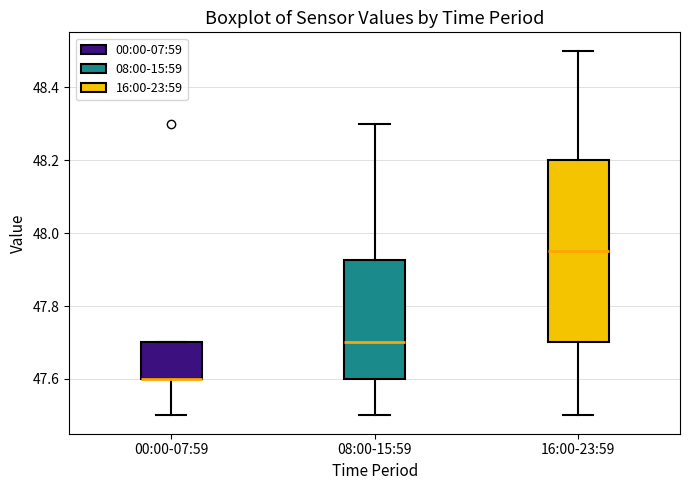

Reading left to right, transcribe this box plot: for each box, give where its median line is, the range the box spans, and where its two whiskers end, as read against the y-axis. The values are not printed on the chart, so give them approximately, as read against the axis.

00:00-07:59: median 47.60 (drawn on the box's lower edge), box 47.60 to 47.70, whiskers 47.50 to 47.70
08:00-15:59: median 47.70, box 47.60 to 47.92, whiskers 47.50 to 48.30
16:00-23:59: median 47.96, box 47.70 to 48.20, whiskers 47.50 to 48.50